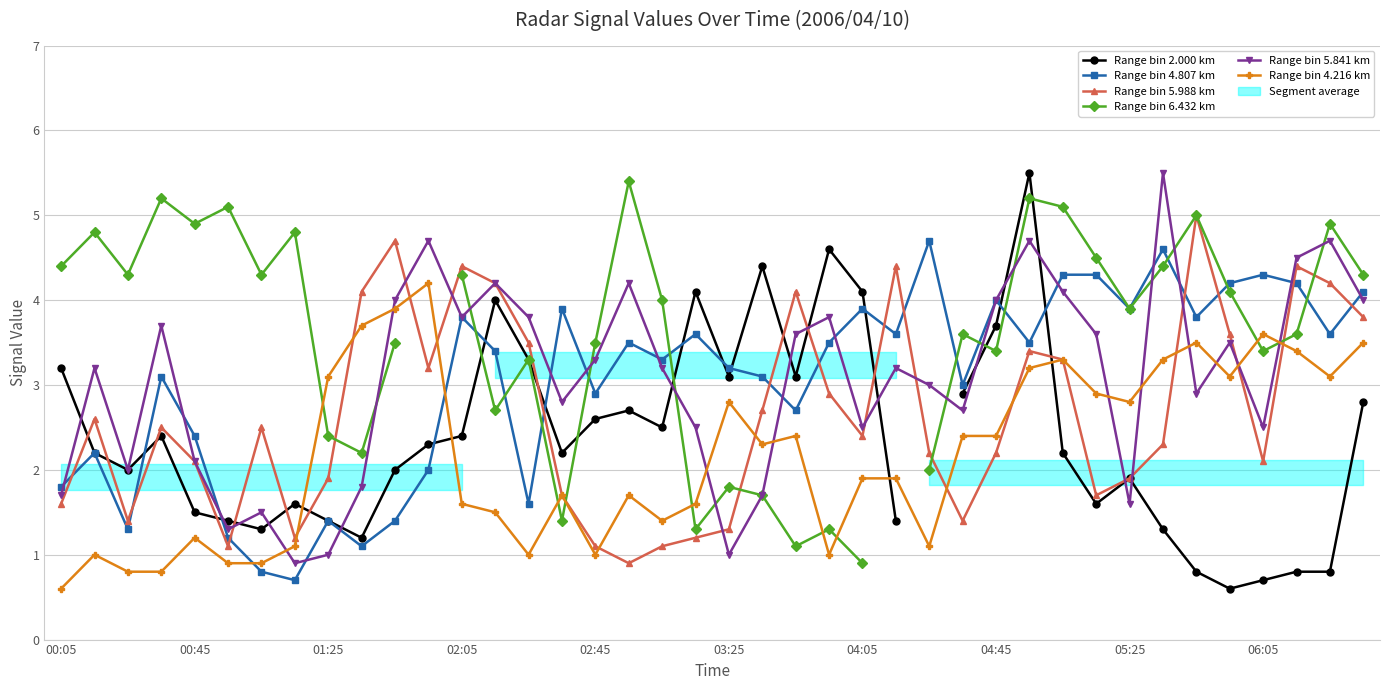

How many interior local peaks does the Range bin 5.988 km series have?

10